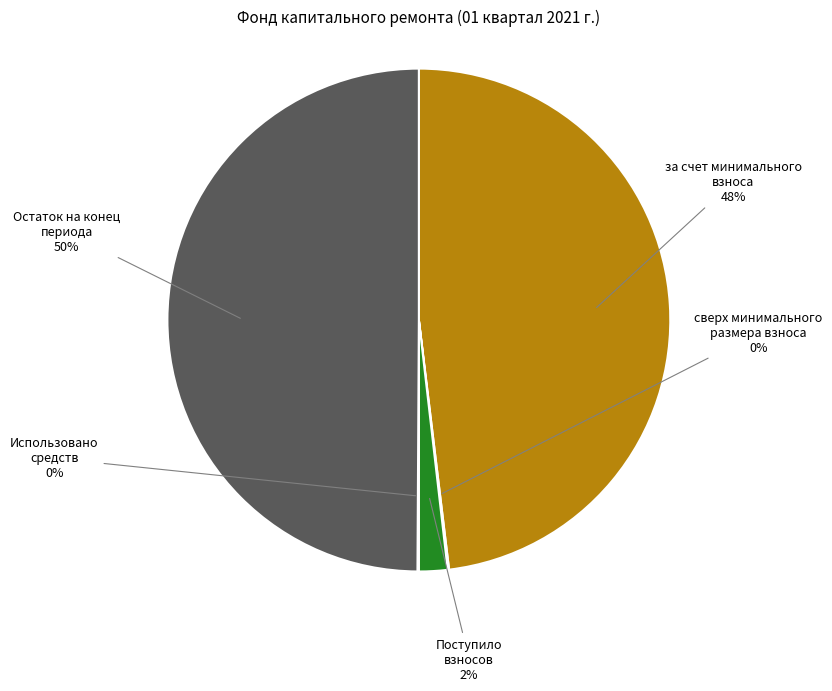

To the nearest percent, what is the difference between the largest and smallest slice percentages?

50%